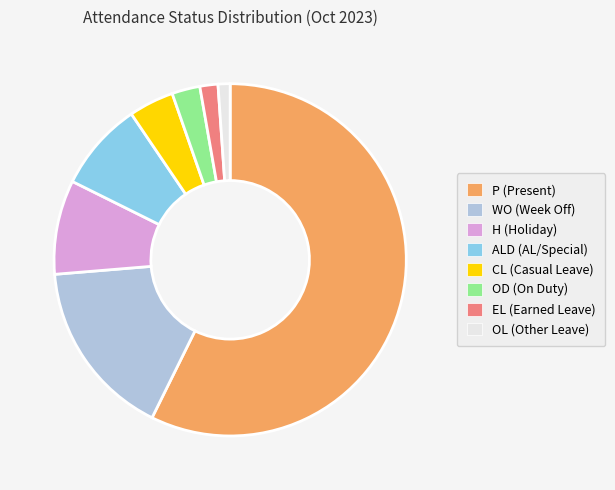

Approximately how many times larger is the value at WO compared to OL?

14.8